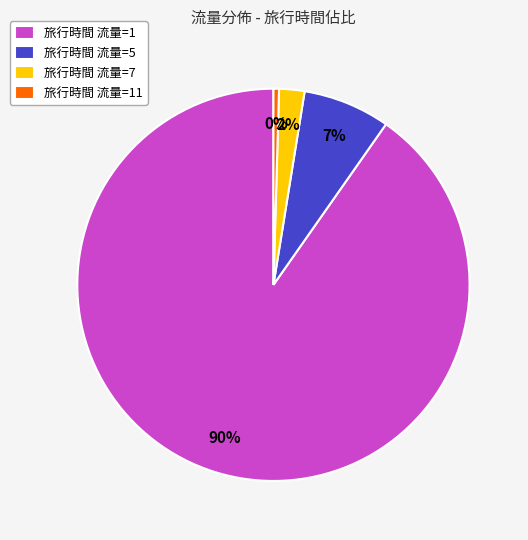

True or false: 旅行時間 流量=5 accounts for 20% of the total.

False